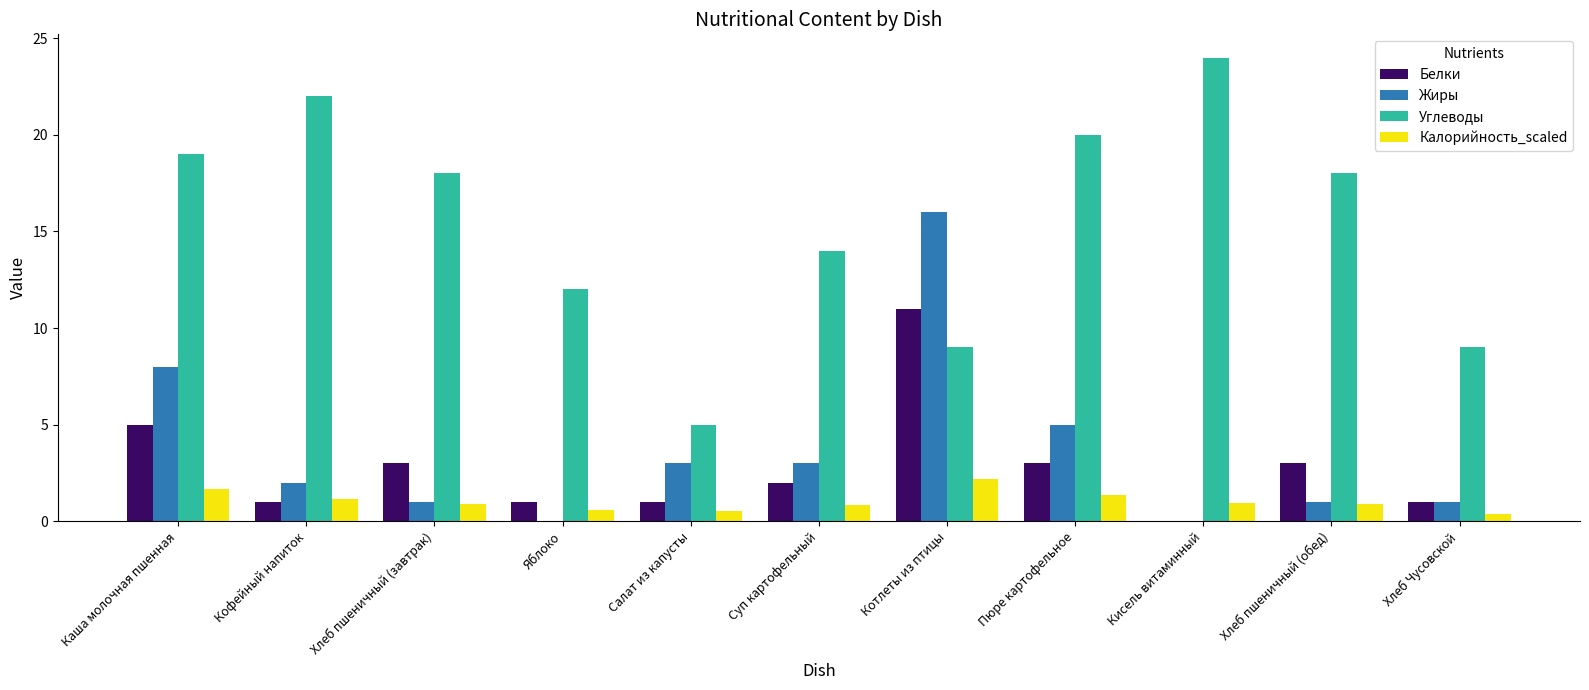

Between Кофейный напиток and Салат из капусты, which series saw the biggest shift?

Углеводы